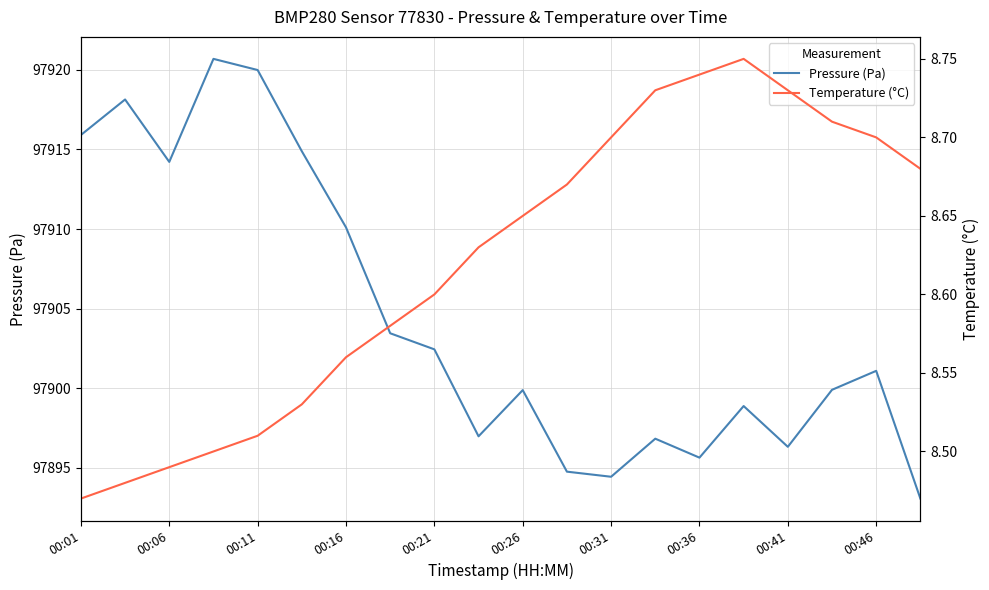

The value of Pressure (Pa) at 00:21 is 97902.4. True or false?

True